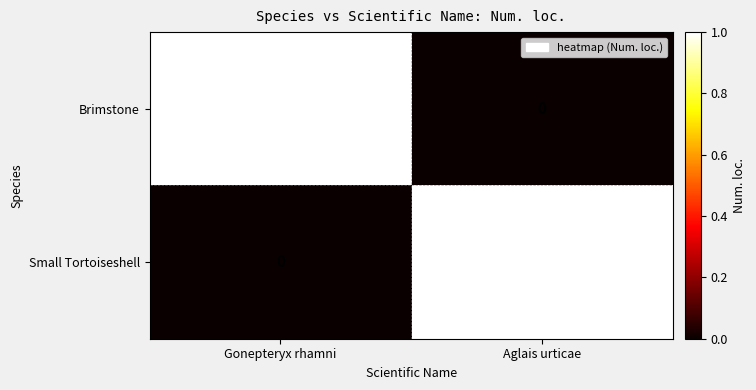

Reading right to left, transcribe all the data shown in this chart.

Brimstone: 0	1
Small Tortoiseshell: 1	0